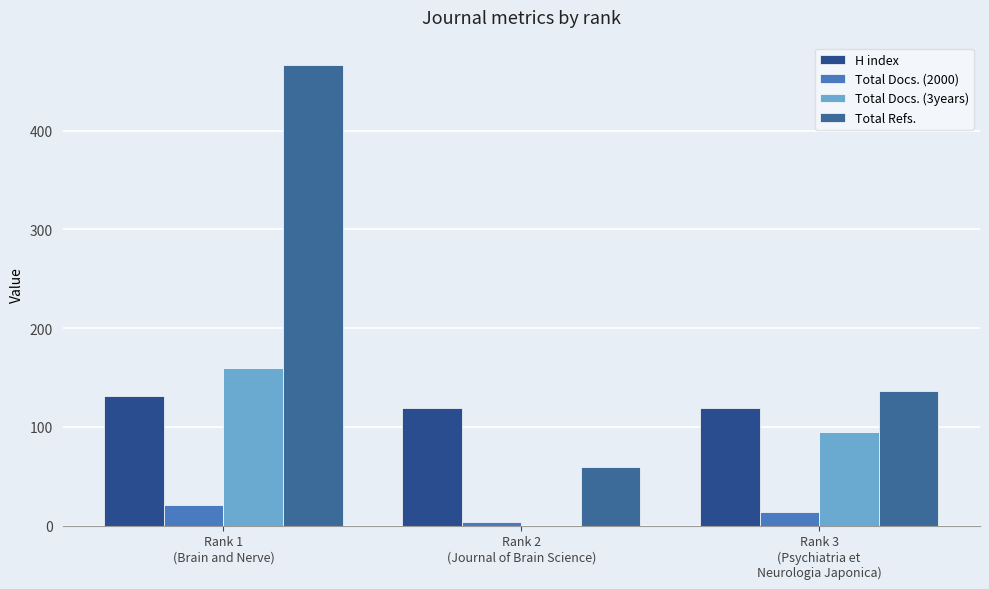

At which label is Total Docs. (3years) closest to 80?

Rank 3
(Psychiatria et
Neurologia Japonica)